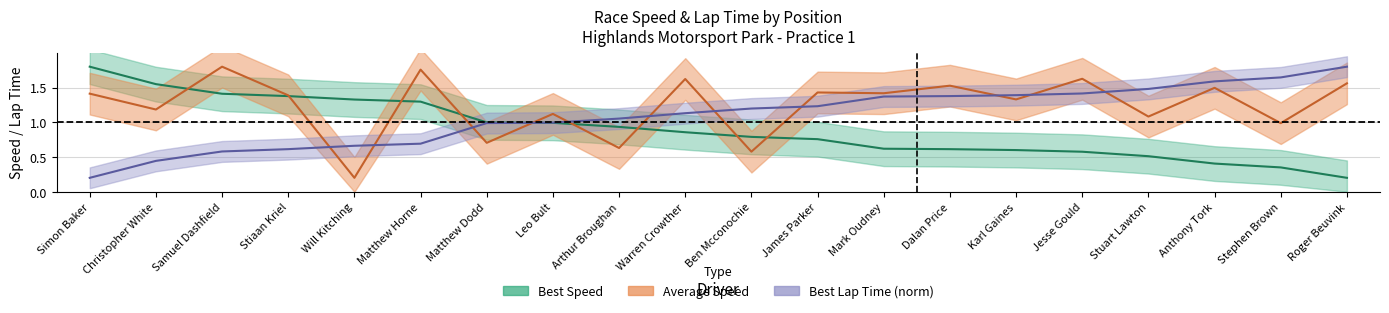

Where do Best Lap time and Average Speed first cross each other?

Stiaan Kriel and Will Kitching